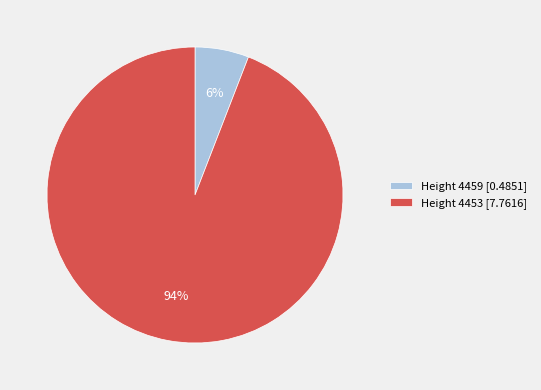

Count the number of slices in the pie.

2